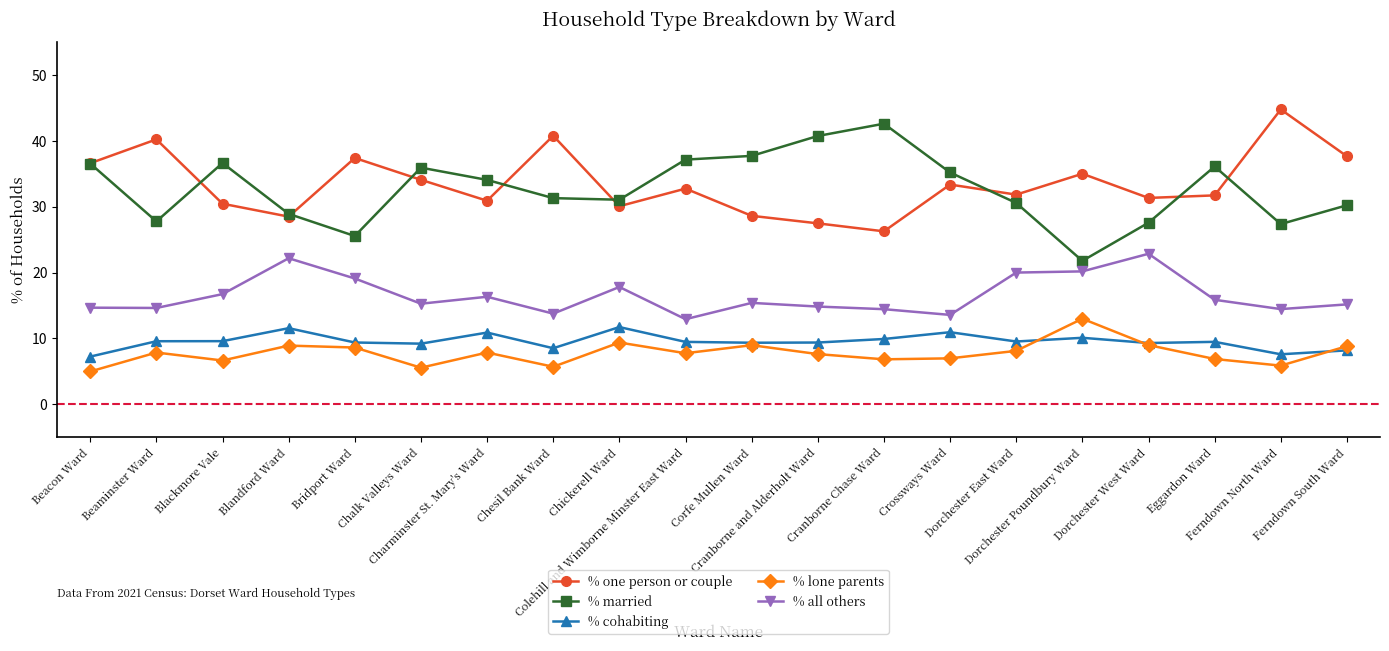

Which category has the highest value across all series?

Ferndown North Ward